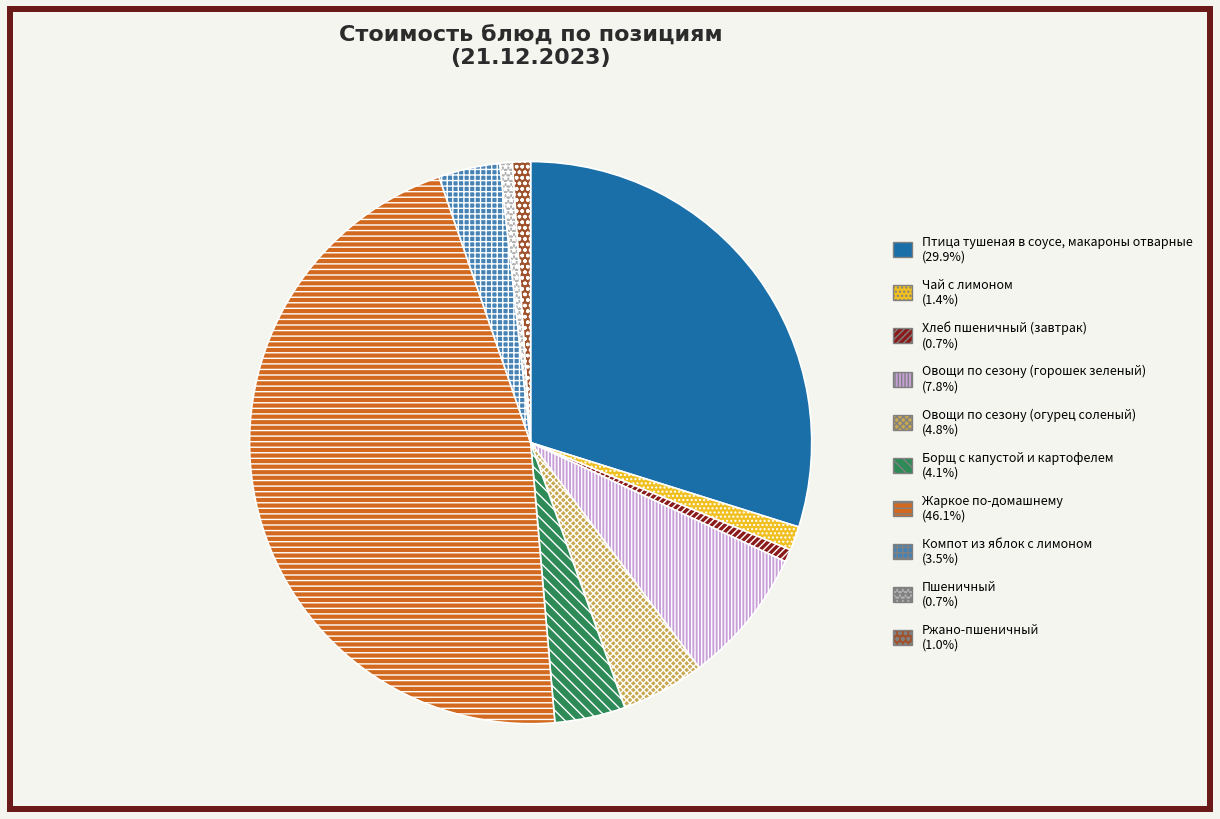

What is the ratio of the value at Овощи по сезону (огурец соленый) to the value at Хлеб пшеничный (завтрак)?

6.6